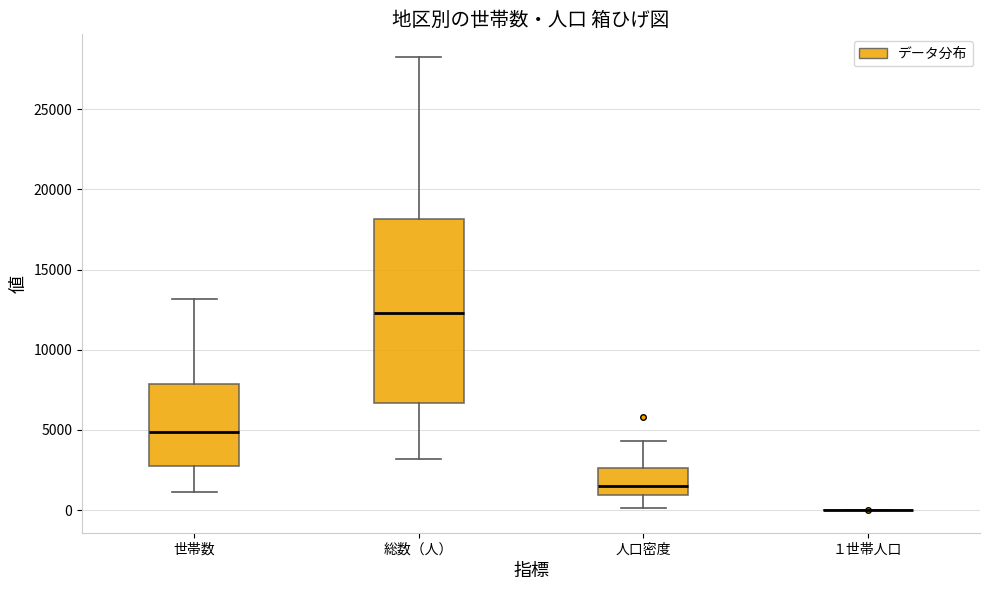

Which box is the tallest, from its lower edge to its upper edge?

総数（人）